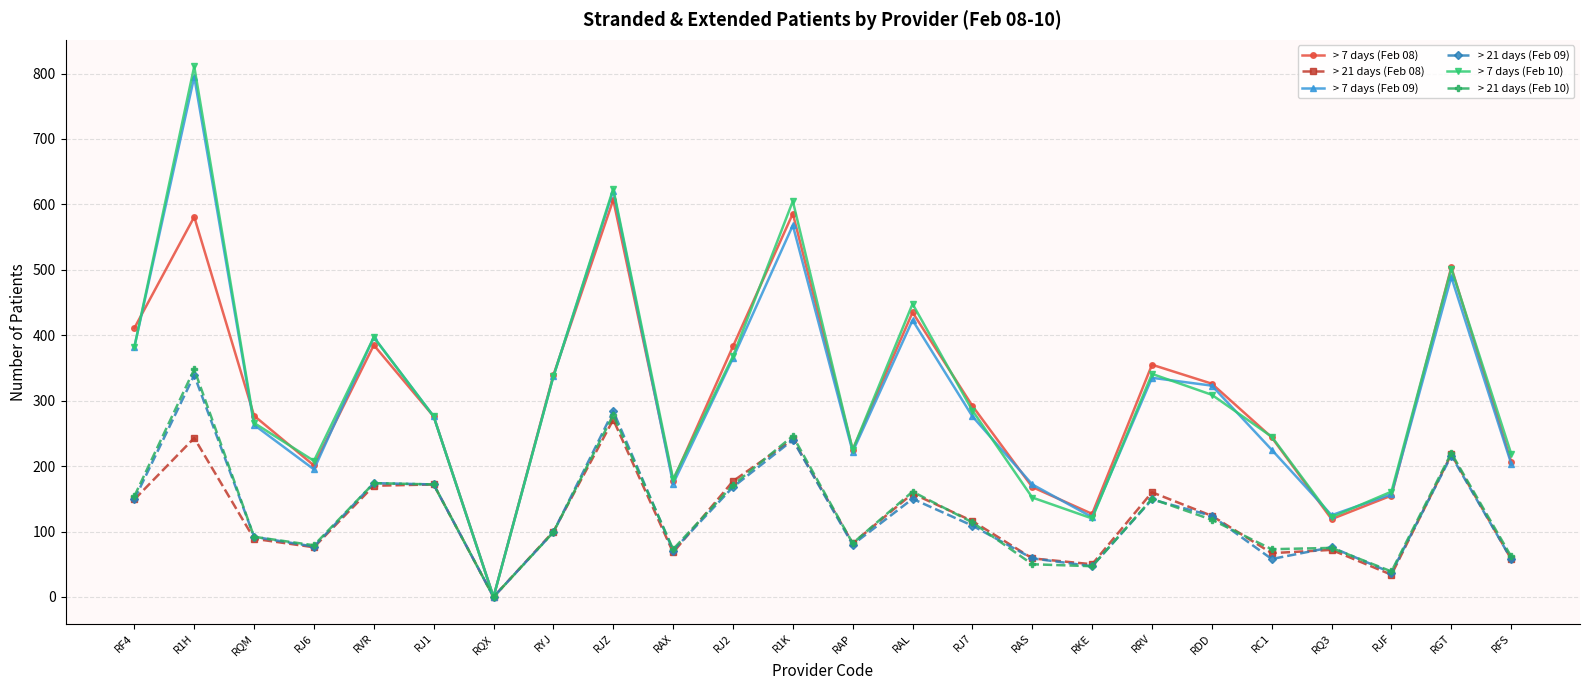

How many values in the > 21 days (Feb 08) series are below 116?

12